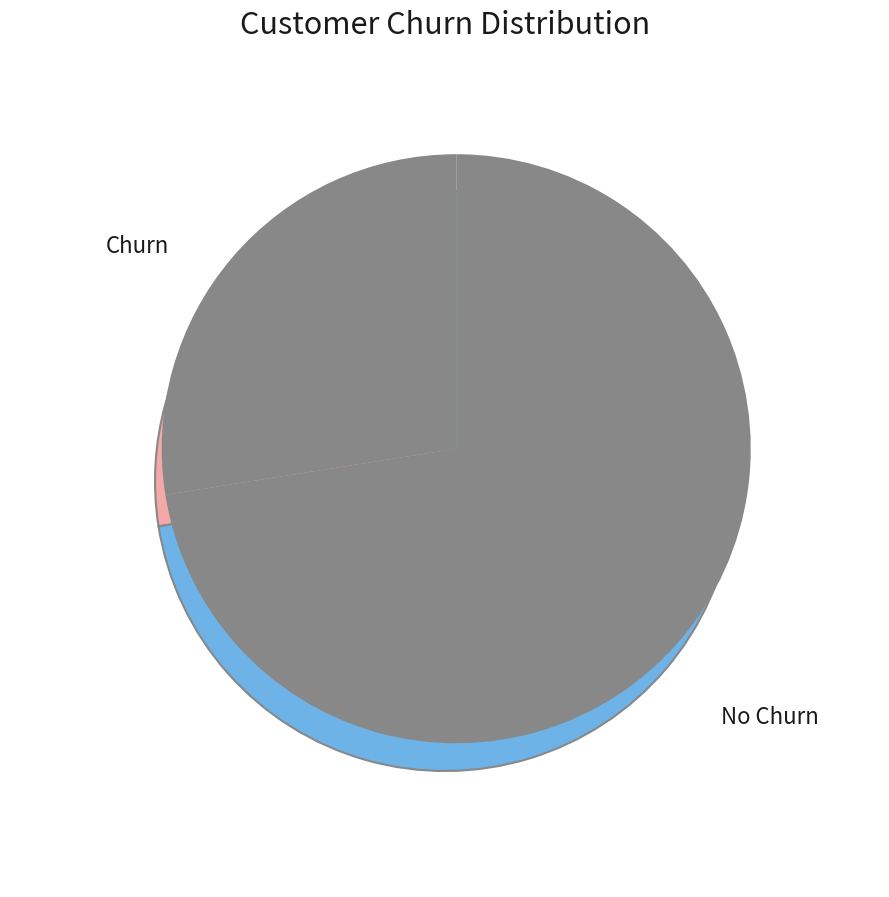

Between 4 and 9, which is larger?

9